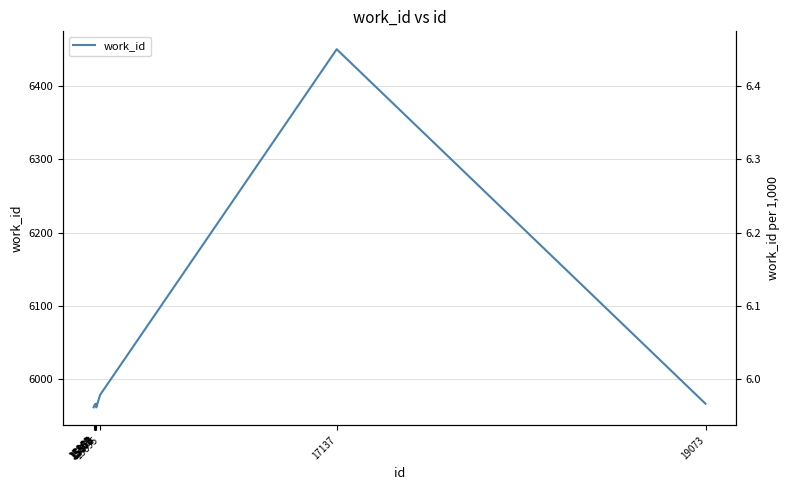

What is the difference between the maximum and minimum values?

488